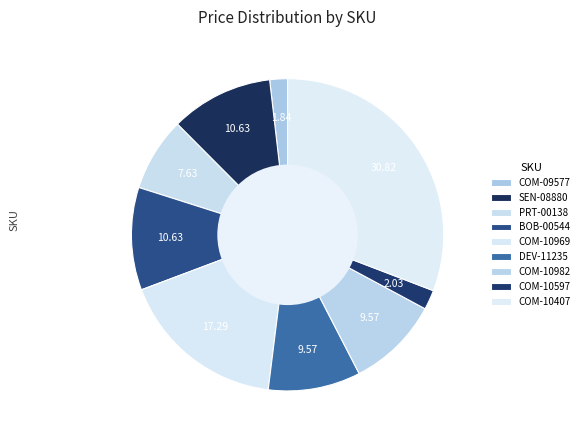

Count the number of slices in the pie.

9